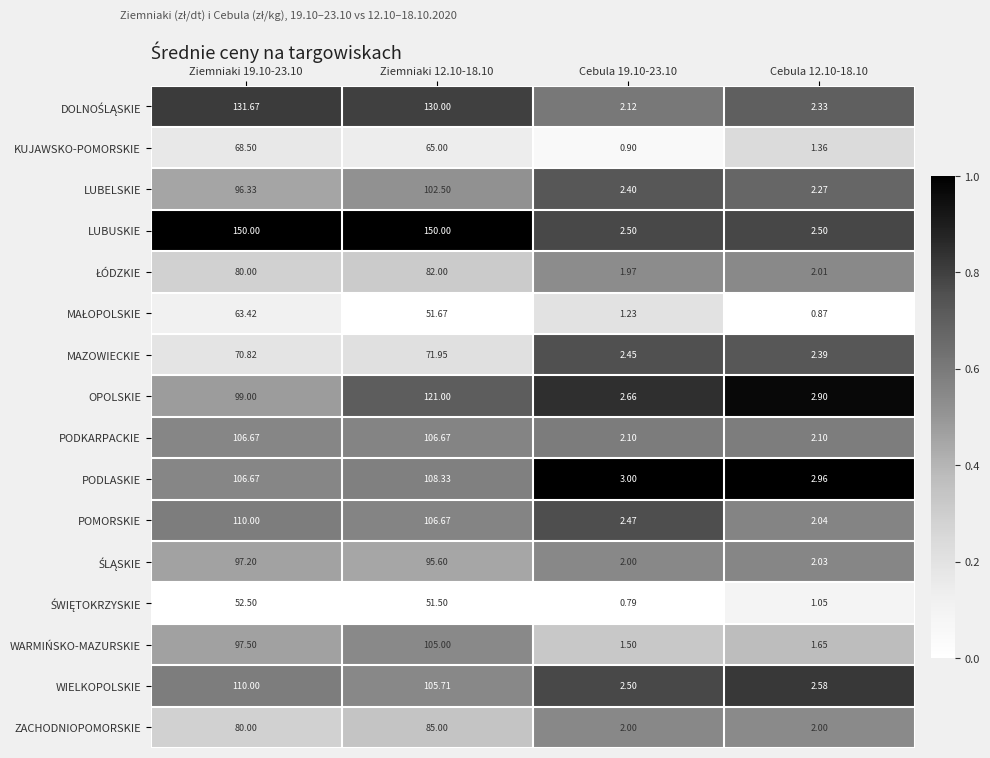

What is the greatest value displayed?

150.0